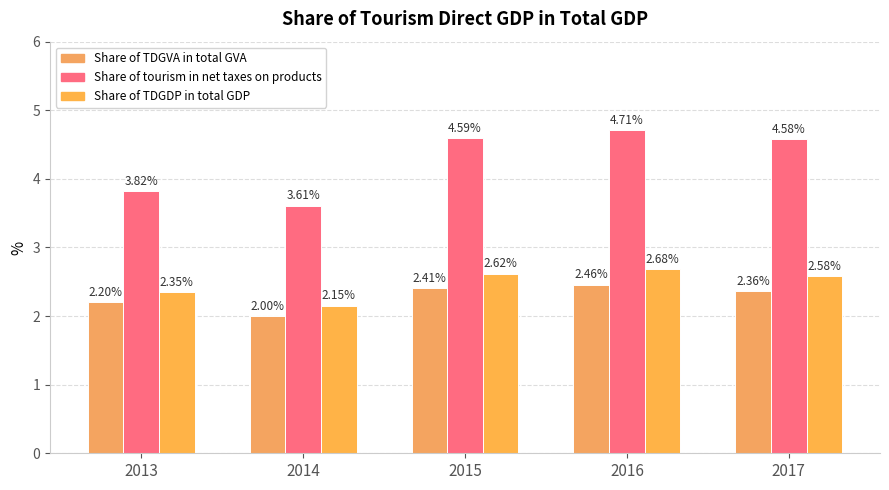

What value does the Share of TDGVA in total GVA series have at 2015?

2.4